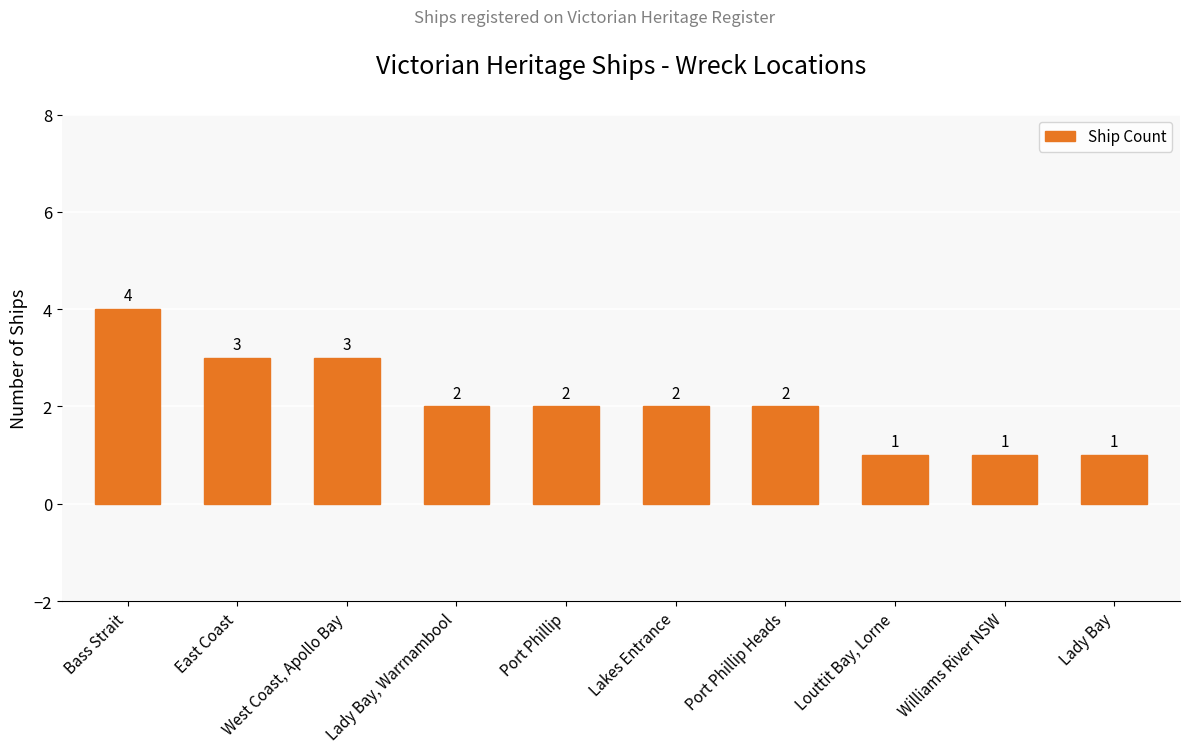

What is the greatest value displayed?

4